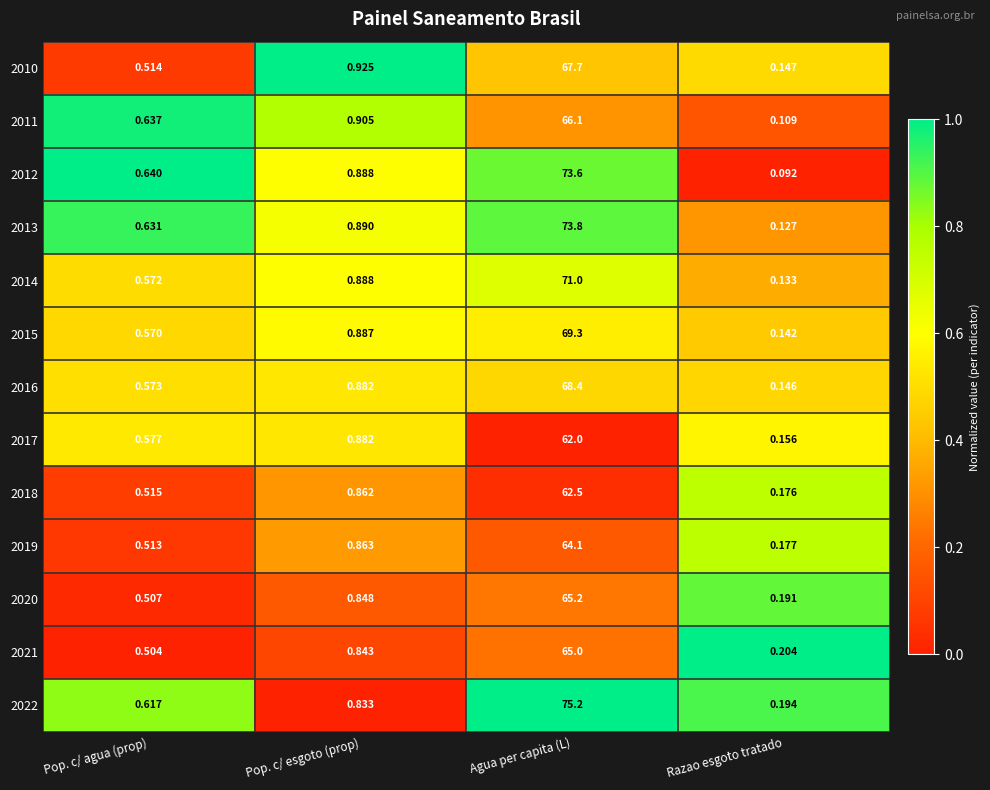

At Pop. c/ agua (prop), list the series in order from largest to smallest.

2012, 2011, 2013, 2022, 2017, 2016, 2014, 2015, 2018, 2010, 2019, 2020, 2021